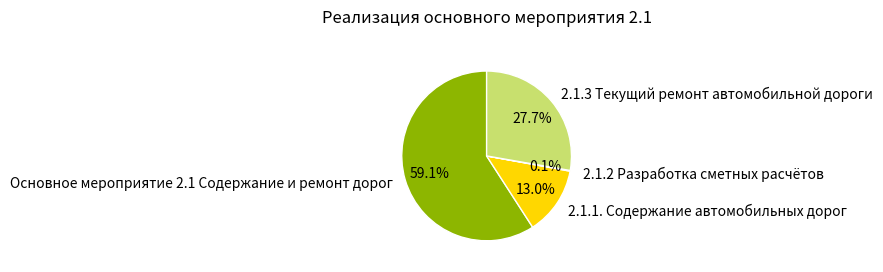

To the nearest percent, what is the combined percentage of 2.1.1. Содержание автомобильных дорог and 2.1.3 Текущий ремонт автомобильной дороги?

41%